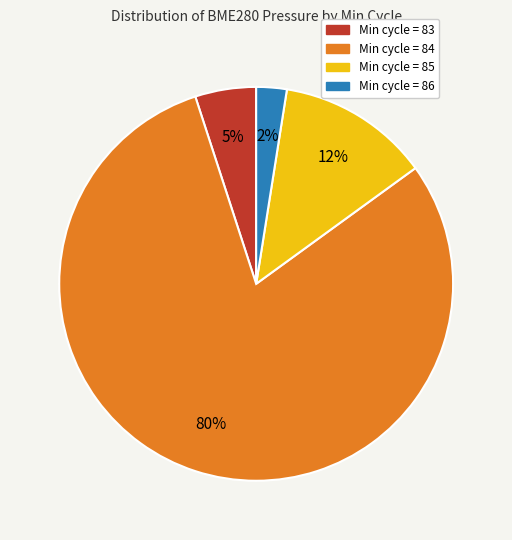

Is there a majority slice in this chart?

Yes